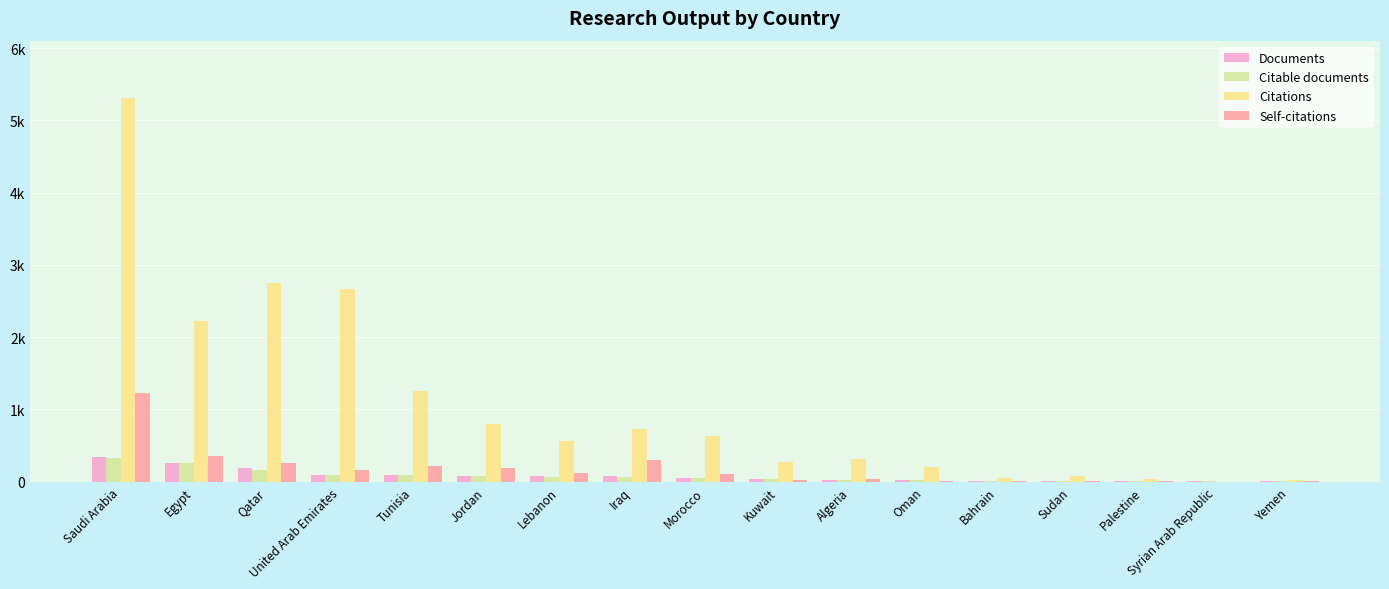

Are the bars grouped side by side (vs. stacked)?

Yes